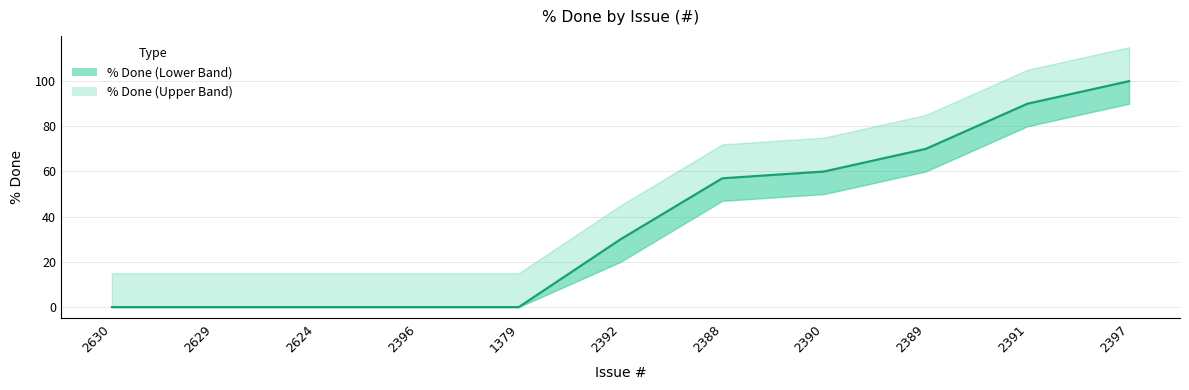

What is the change in value from 2629 to 2397?

+100